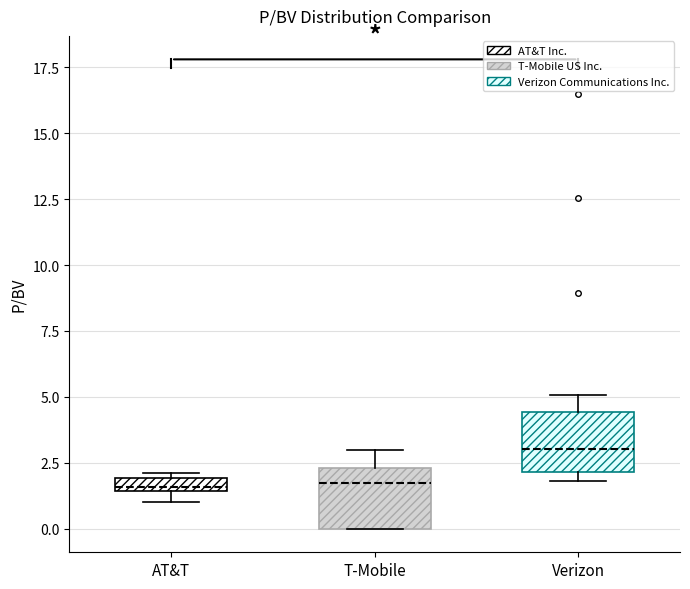

Where does the upper whisker of the box for Verizon end on the y-axis? The values are not printed on the chart, so give them approximately, as read against the axis.

5.0